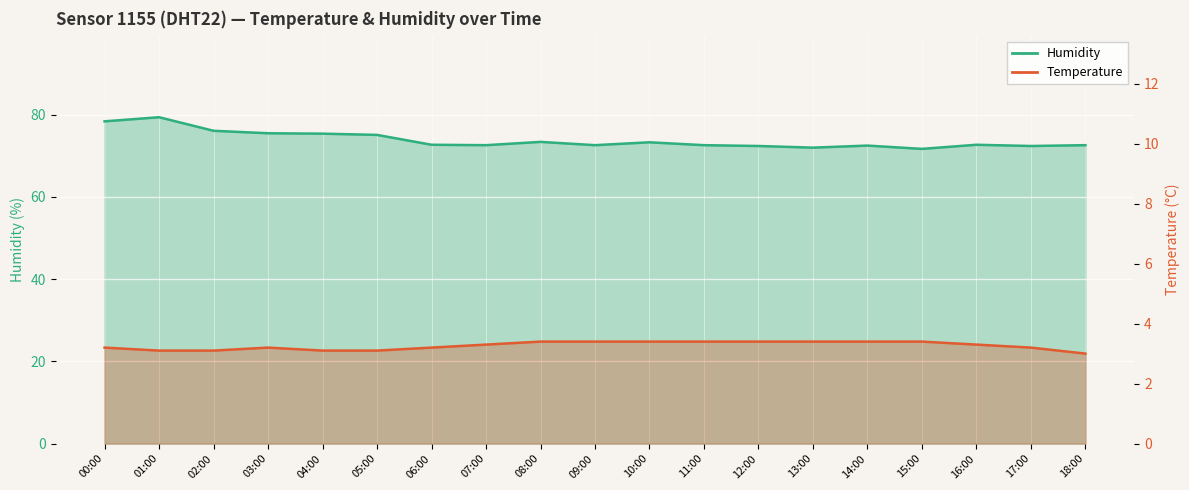

How many lines are shown in the chart?

2